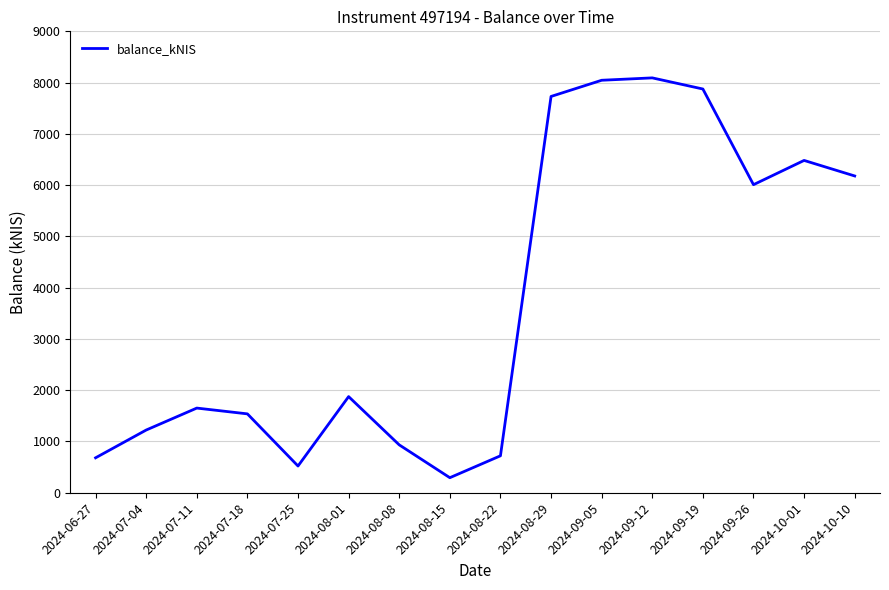

How many lines are shown in the chart?

1